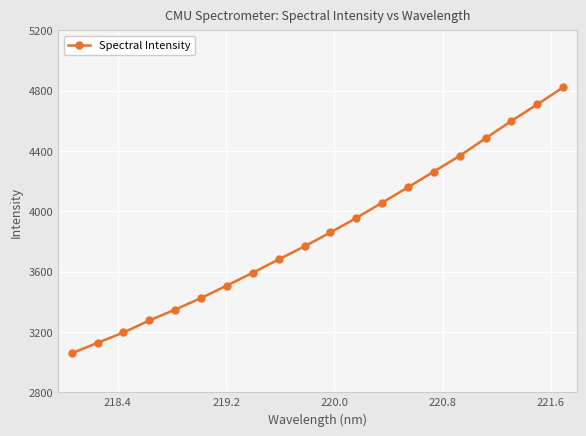

How many distinct data groups are displayed?

1